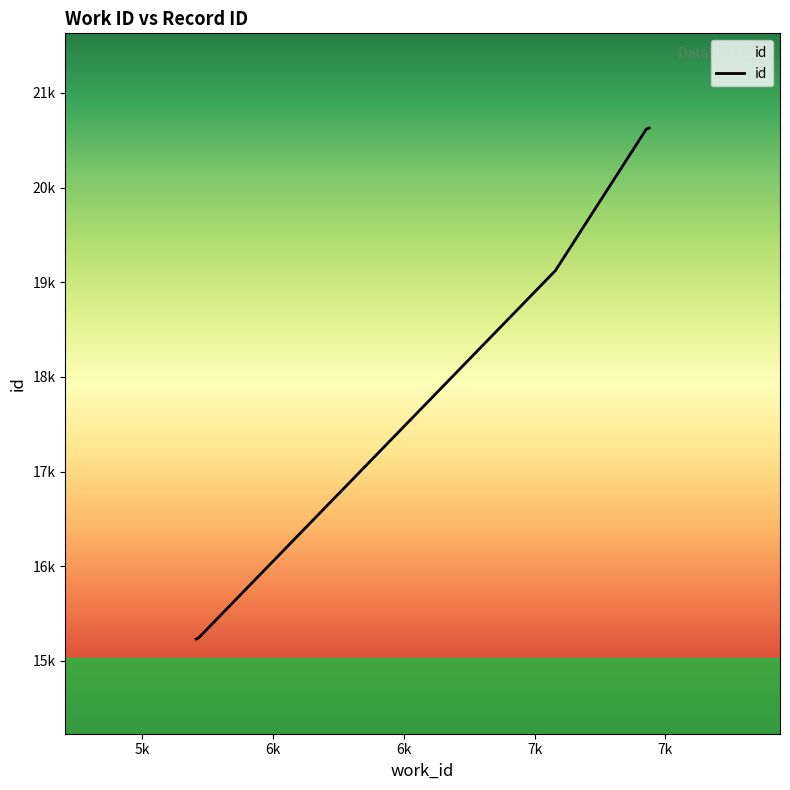

Does the chart display data point markers on the line(s)?

No